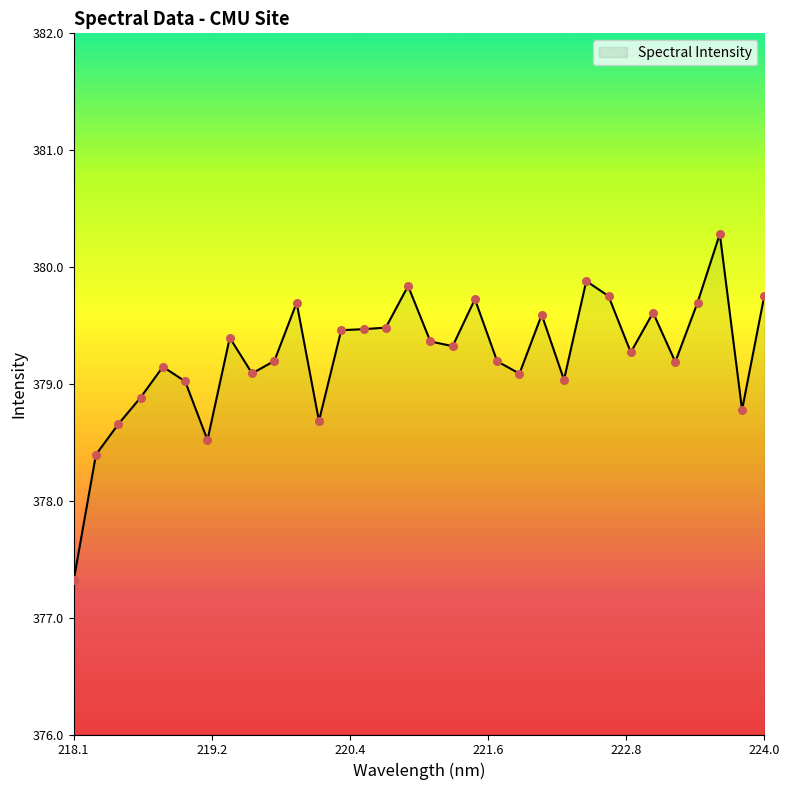

What is the greatest value displayed?

380.3